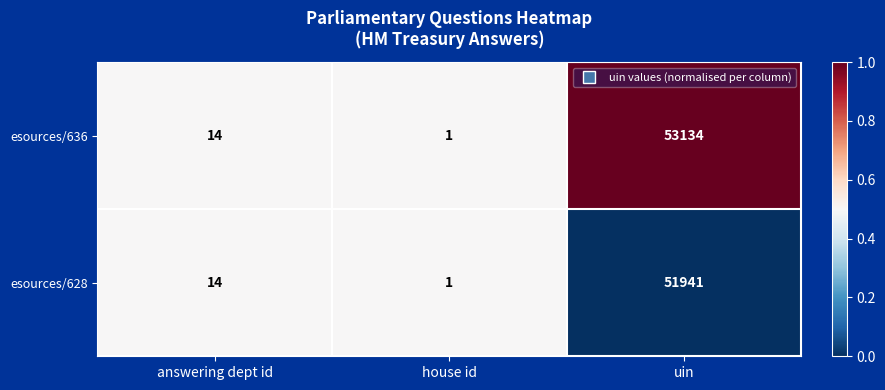

True or false: esources/636 has a value of 1 at house id.

True